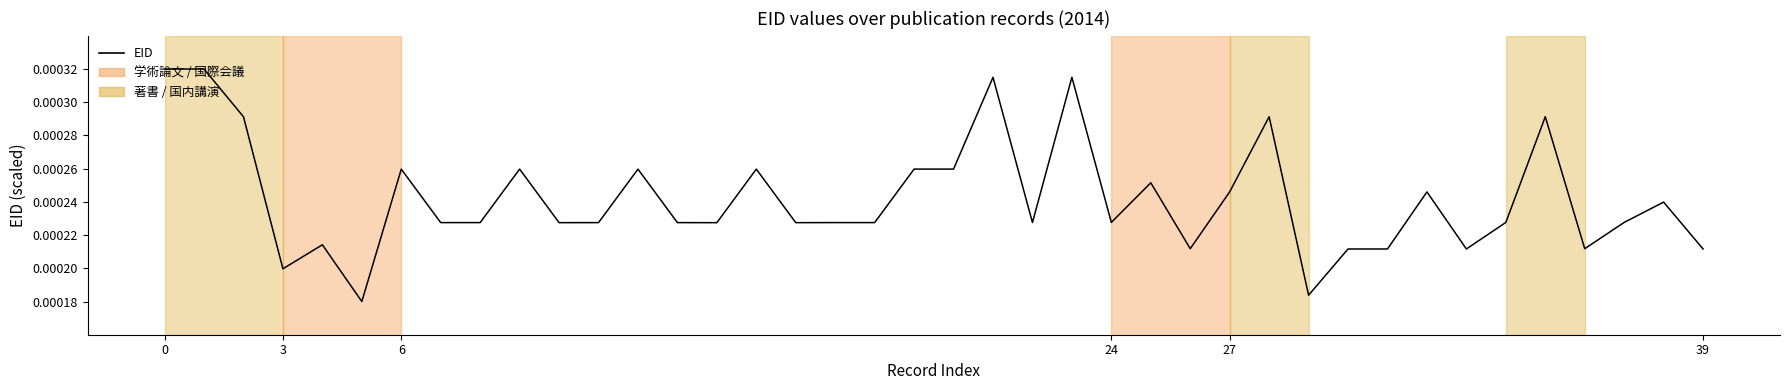

How many values are between 0 and 1?

40